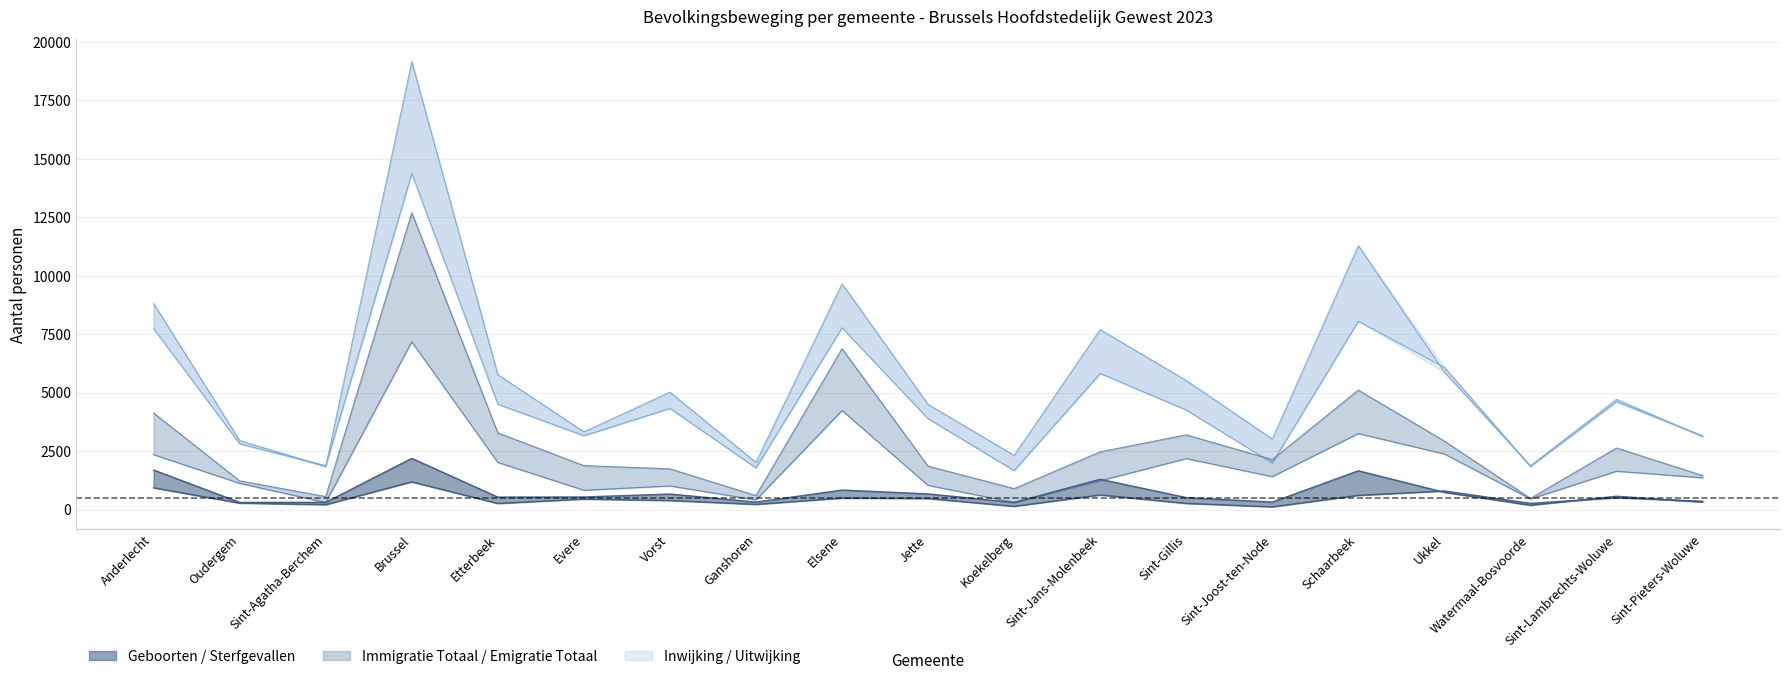

What is the average value of the Geboorten series?

736